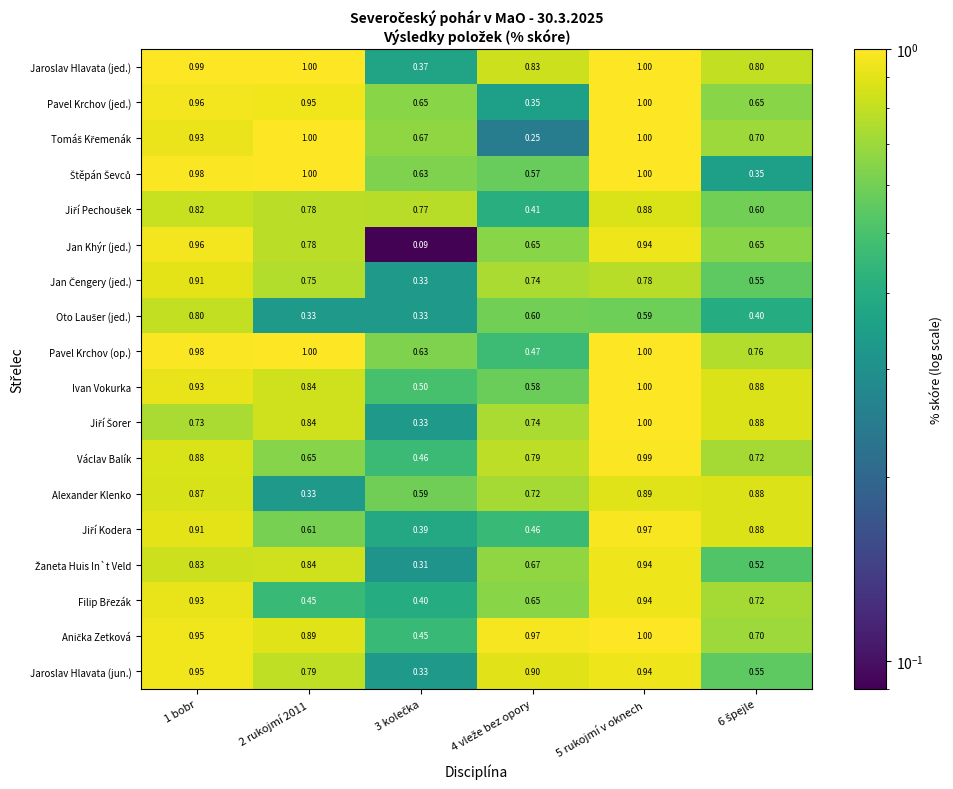

Which series has the largest range (max minus min)?

Jan Khýr (jed.)